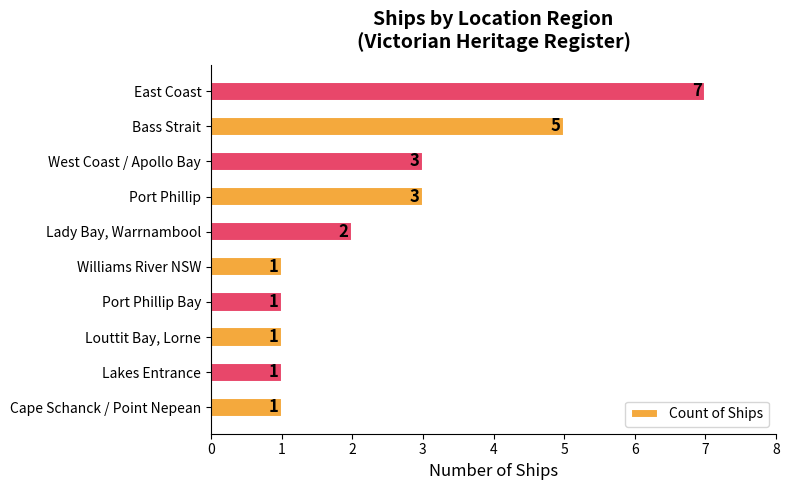

Reading top to bottom, transcribe all the data shown in this chart.

7	5	3	3	2	1	1	1	1	1